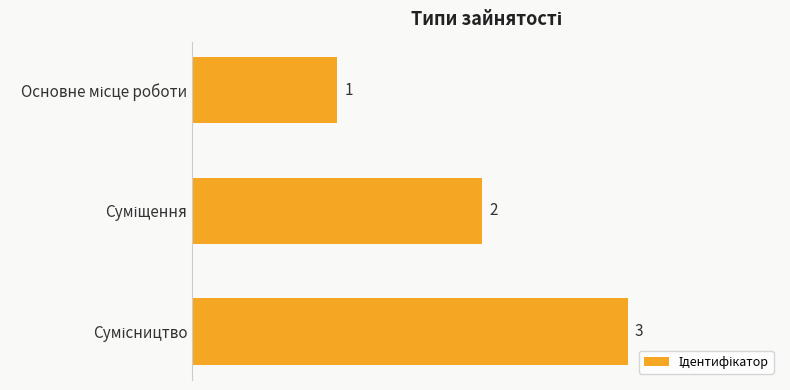

Does the chart contain stacked bars?

No